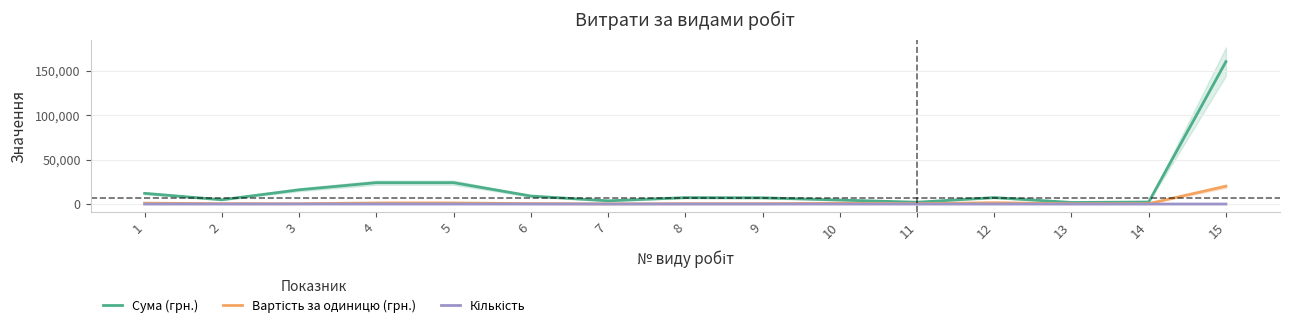

What is the value of the Кількість point at the 10th from the left?

5